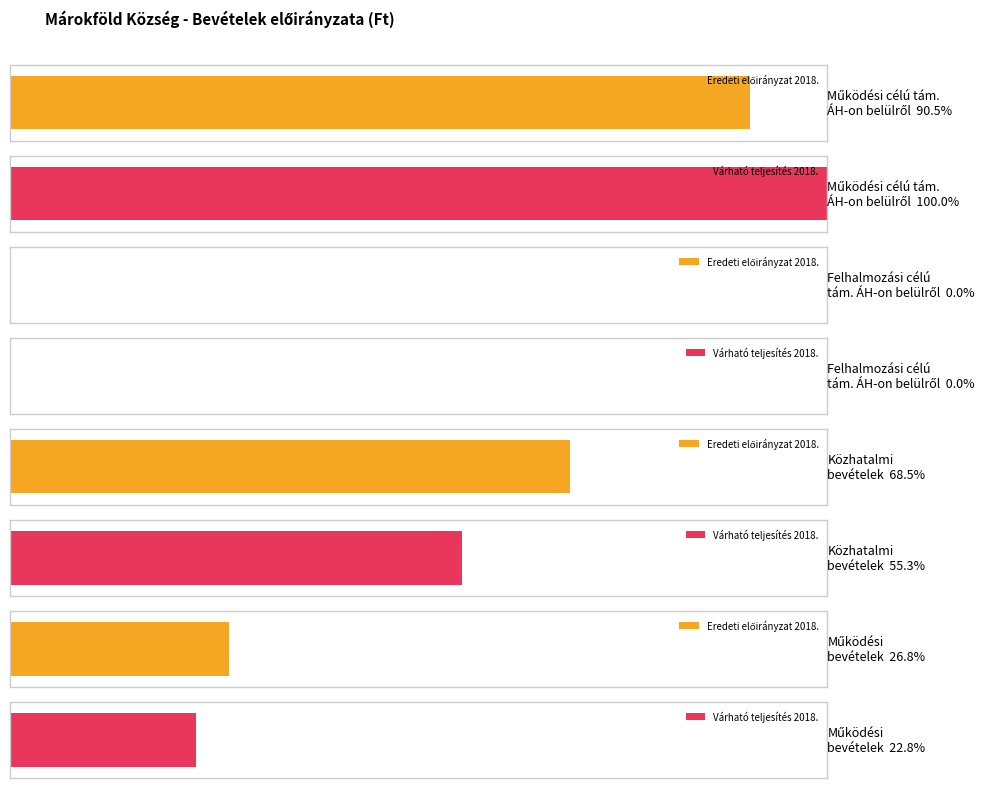

What is the label of the 4th bar from the left?

Működési bevételek